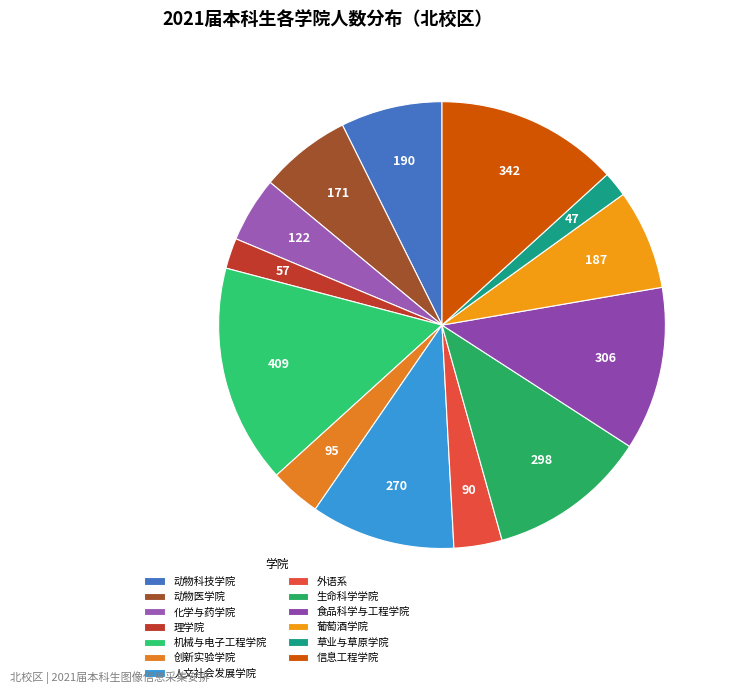

To the nearest percent, what is the difference between the largest and smallest slice percentages?

14%